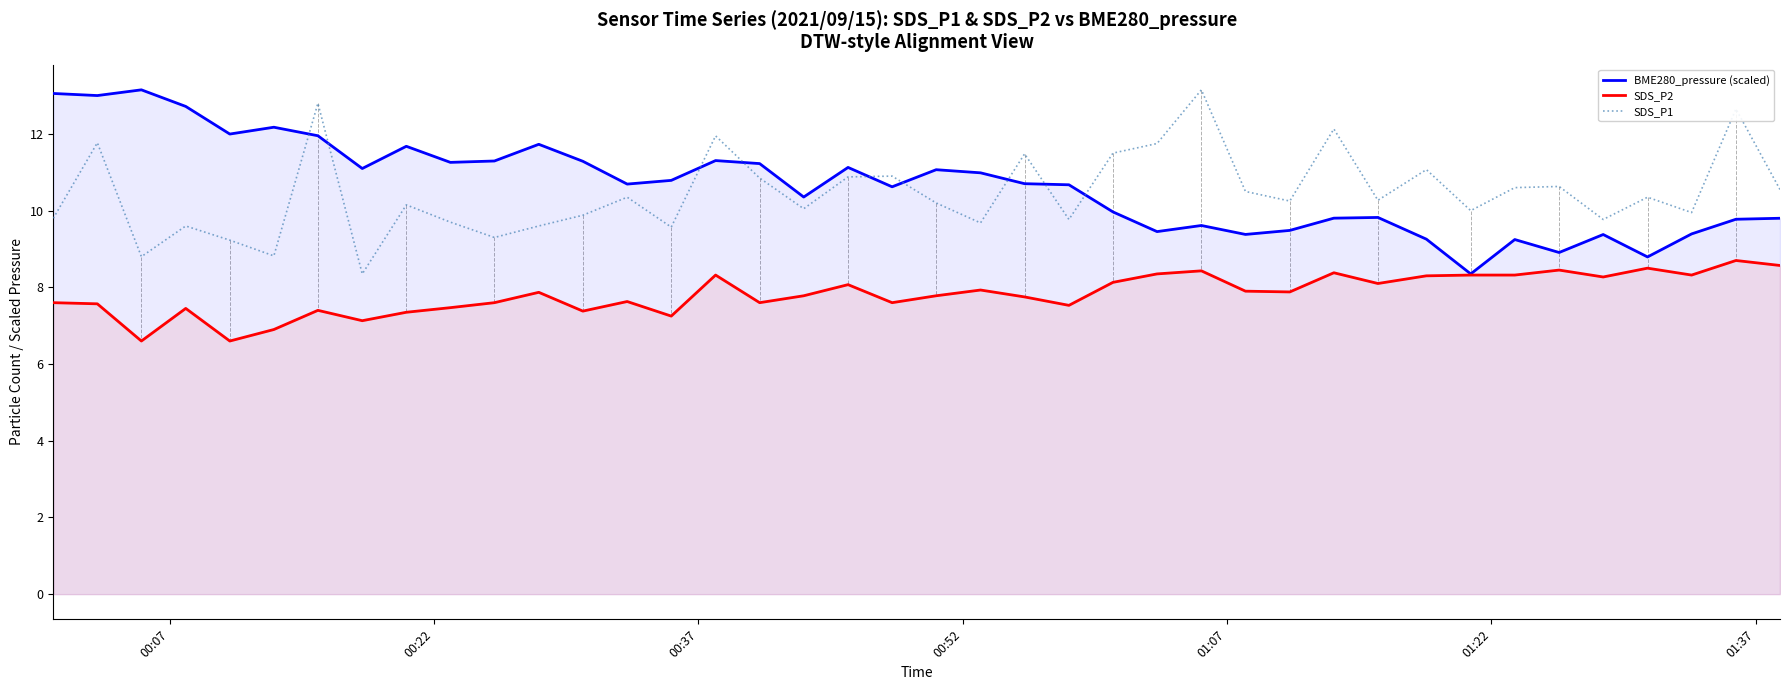

True or false: SDS_P1 and SDS_P2 cross at least once.

False